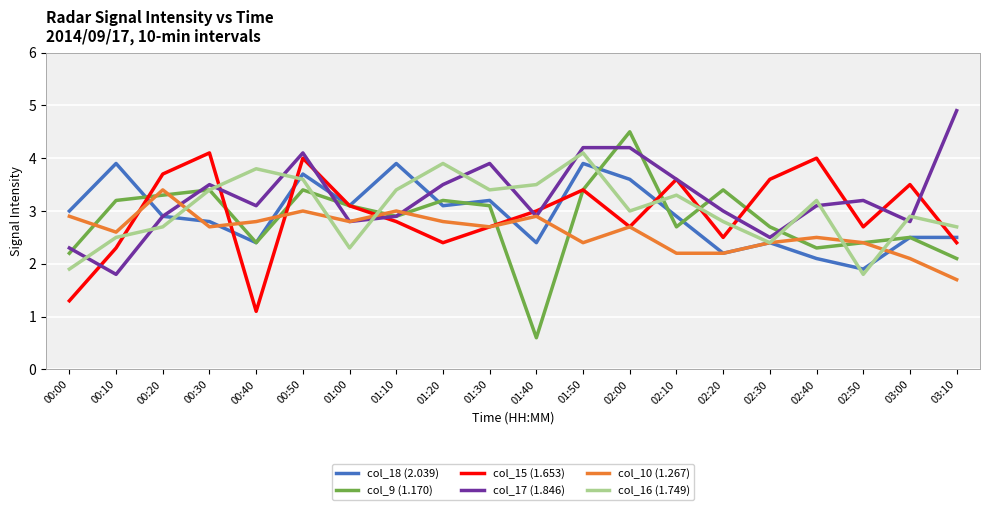

Between which two adjacent categories do col_16 (1.749) and col_10 (1.267) first intersect?

00:20 and 00:30